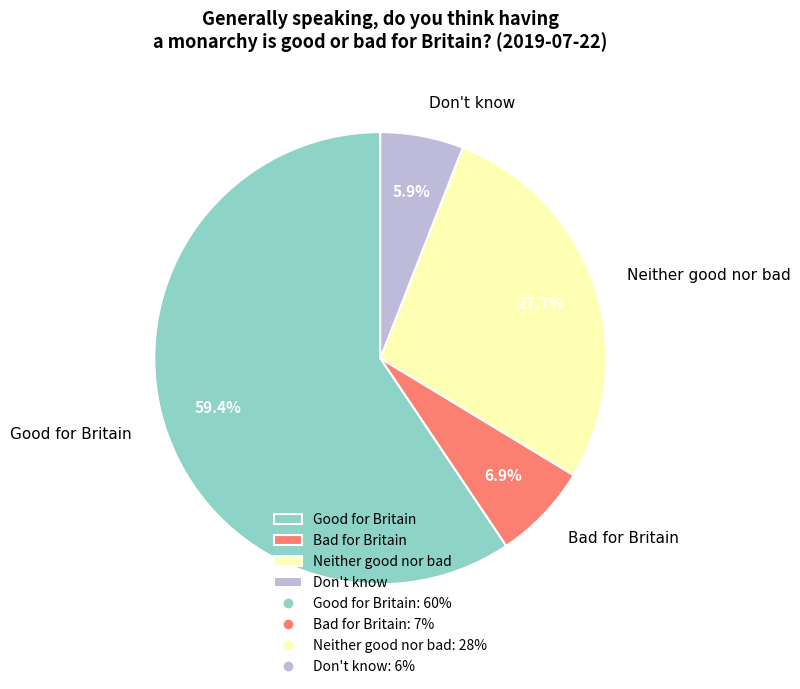

How many segments does this pie chart have?

4